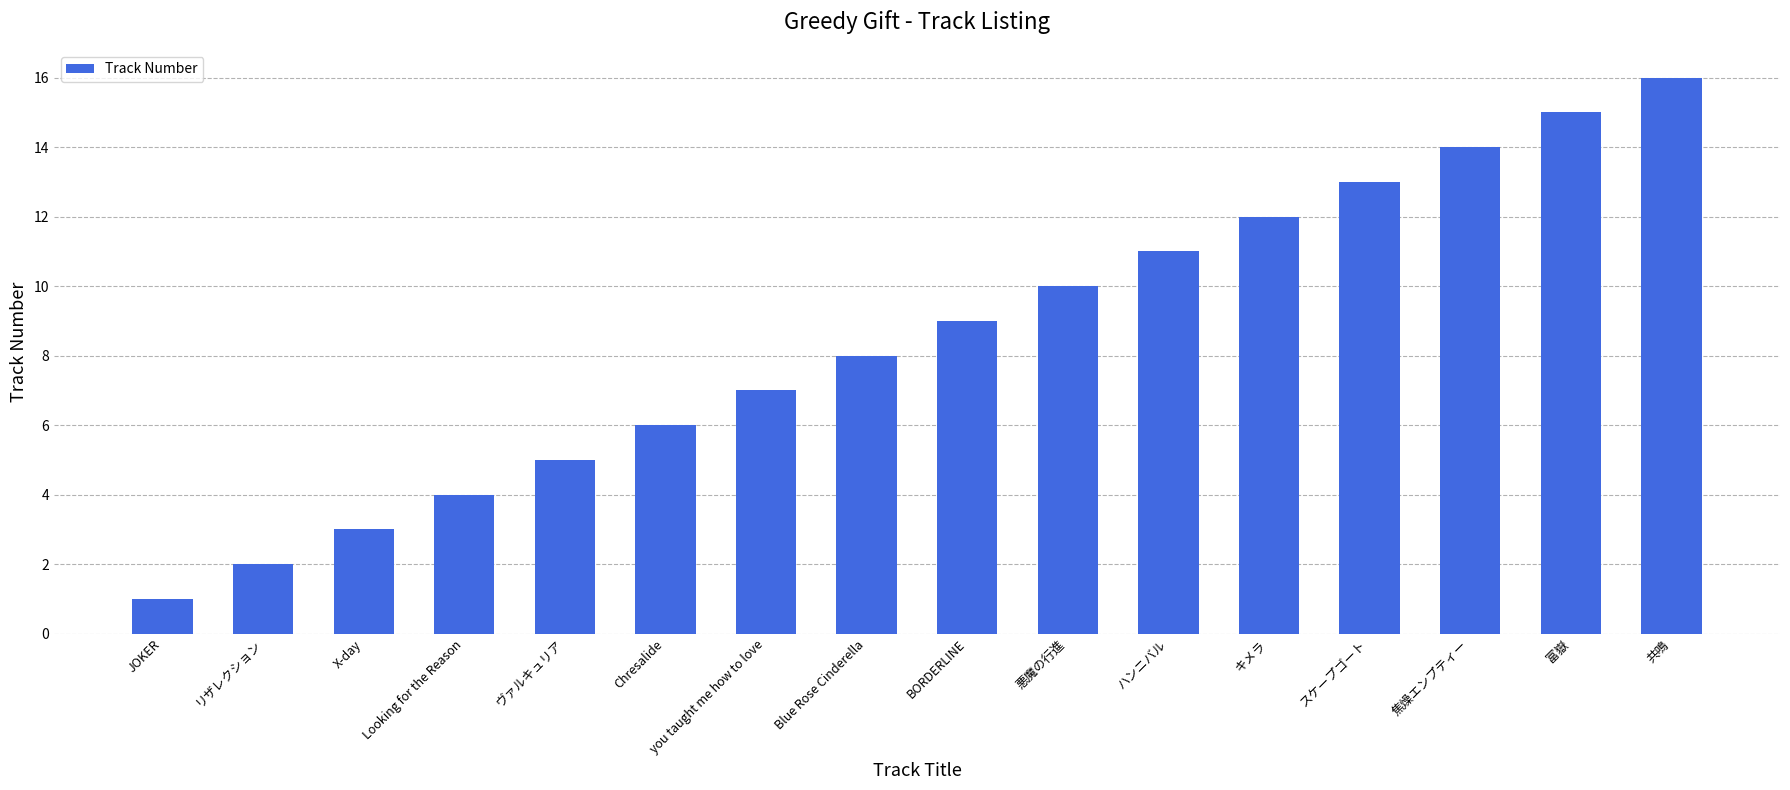

Between X-day and you taught me how to love, which is larger?

you taught me how to love